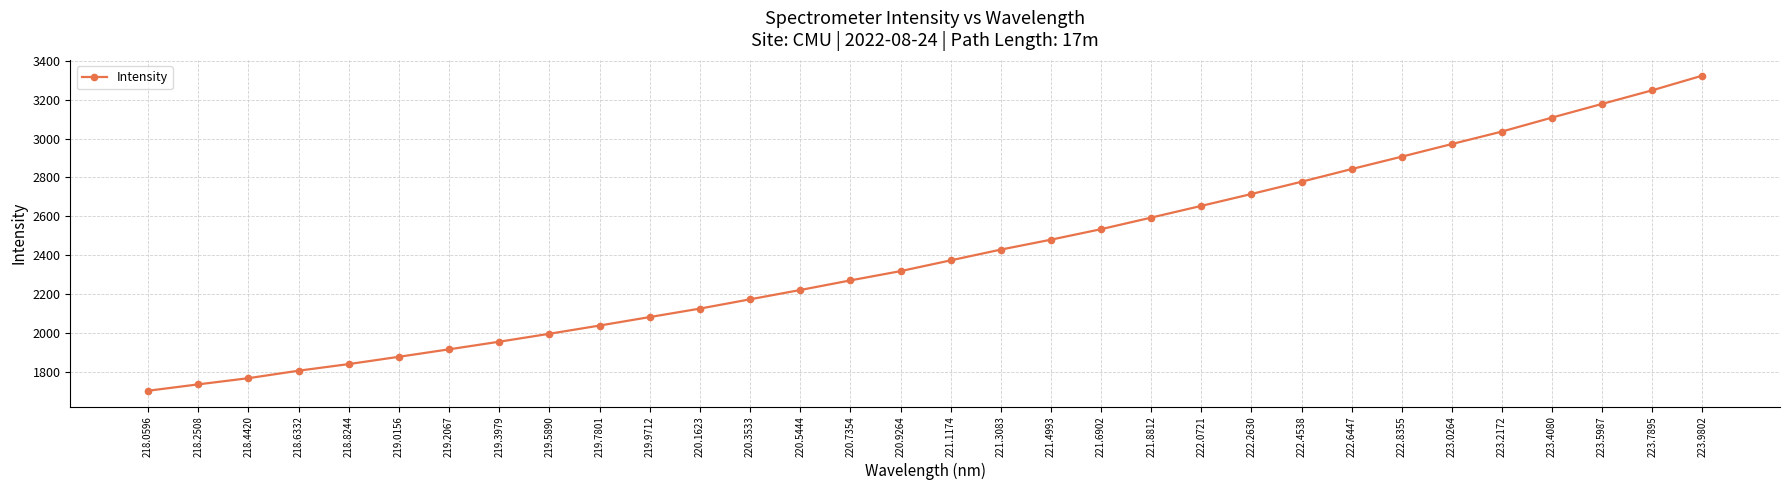

What is the minimum value shown in the chart?

1702.0